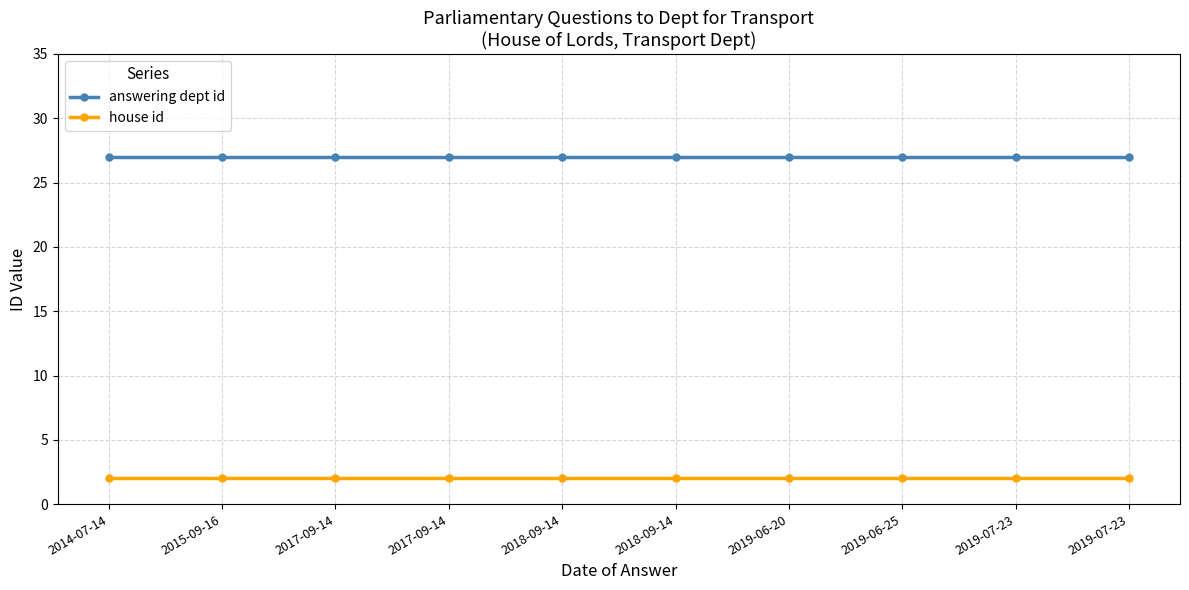

What are all the series names shown in the legend?

answering dept id, house id